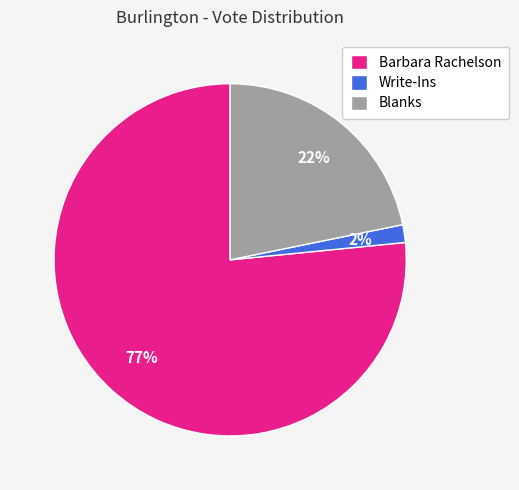

Which slice is the smallest?

Write-Ins